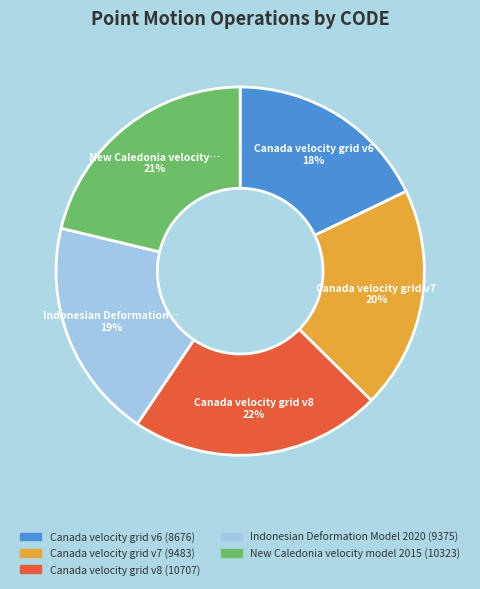

Does any single category account for the majority?

No